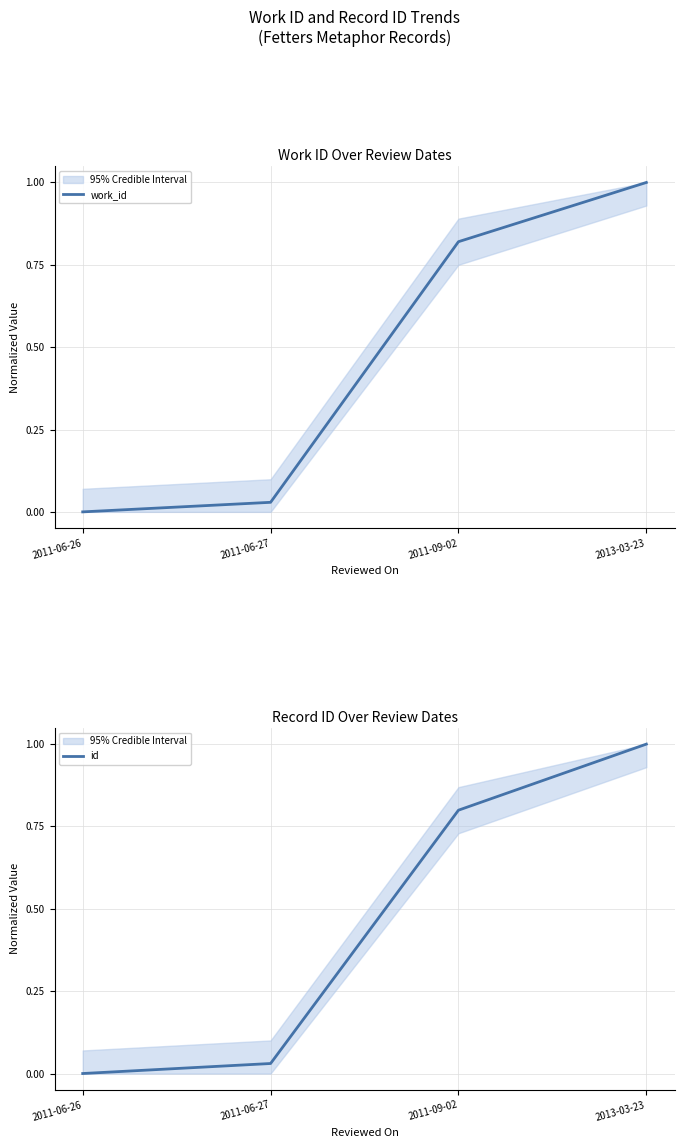

Rank the series at 2011-06-26 from lowest to highest value.

work_id, id